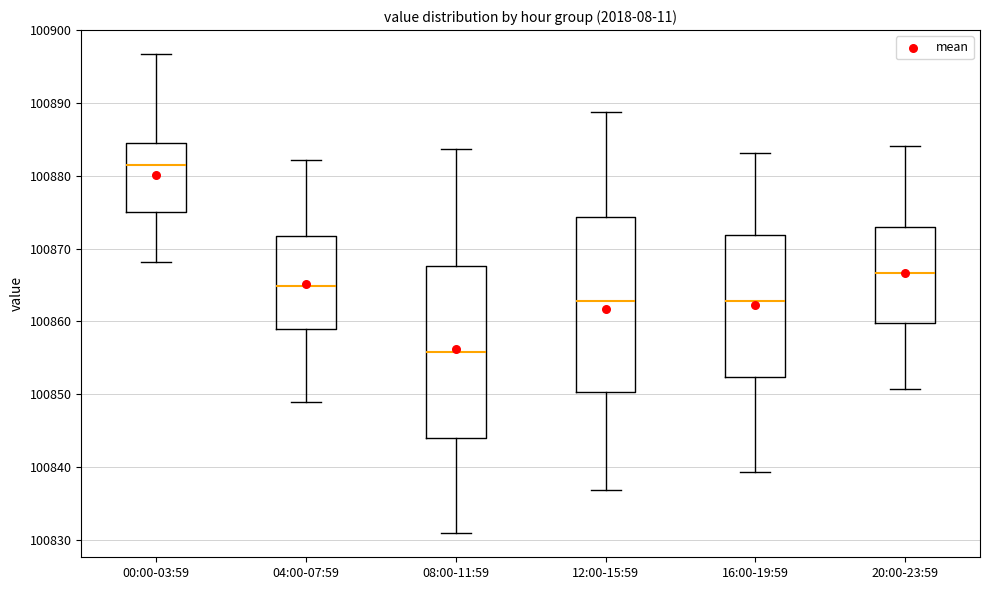

Reading left to right, read every box against the y-axis: the position of its median line, the range the box covers, and the ends of its whiskers. The values are not printed on the chart, so give them approximately, as read against the axis.

00:00-03:59: median 100882, box 100875 to 100884, whiskers 100868 to 100897
04:00-07:59: median 100865, box 100859 to 100872, whiskers 100849 to 100882
08:00-11:59: median 100856, box 100844 to 100868, whiskers 100831 to 100884
12:00-15:59: median 100863, box 100850 to 100874, whiskers 100837 to 100889
16:00-19:59: median 100863, box 100852 to 100872, whiskers 100839 to 100883
20:00-23:59: median 100867, box 100860 to 100873, whiskers 100851 to 100884